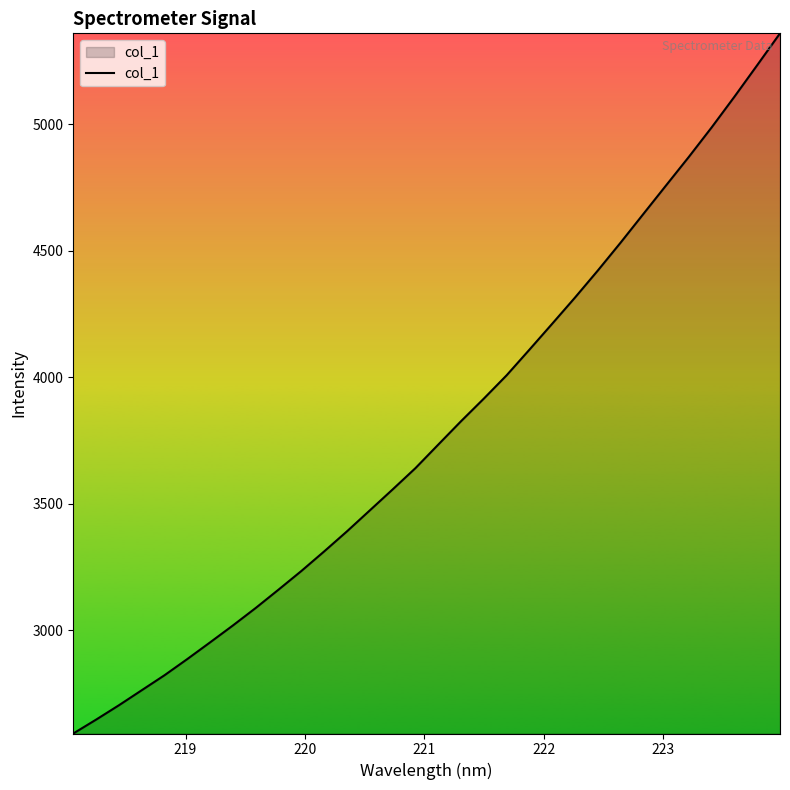

What is the sum of all values?

121293.7